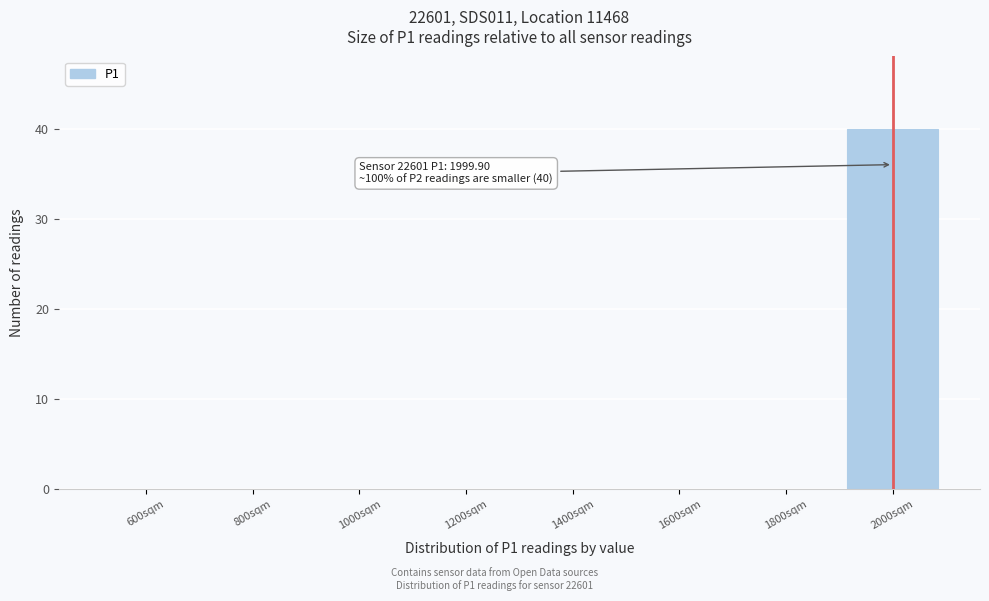

Reading left to right, what are all the values shown in this chart?

600sqm=0	800sqm=0	1000sqm=0	1200sqm=0	1400sqm=0	1600sqm=0	1800sqm=0	2000sqm=40